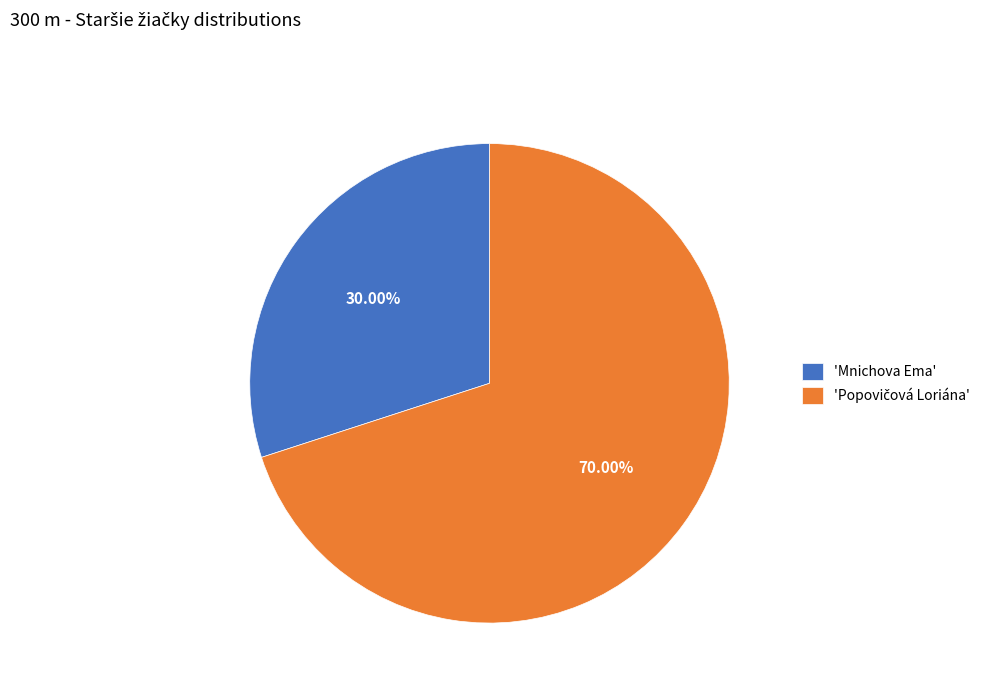

Count the number of slices in the pie.

2